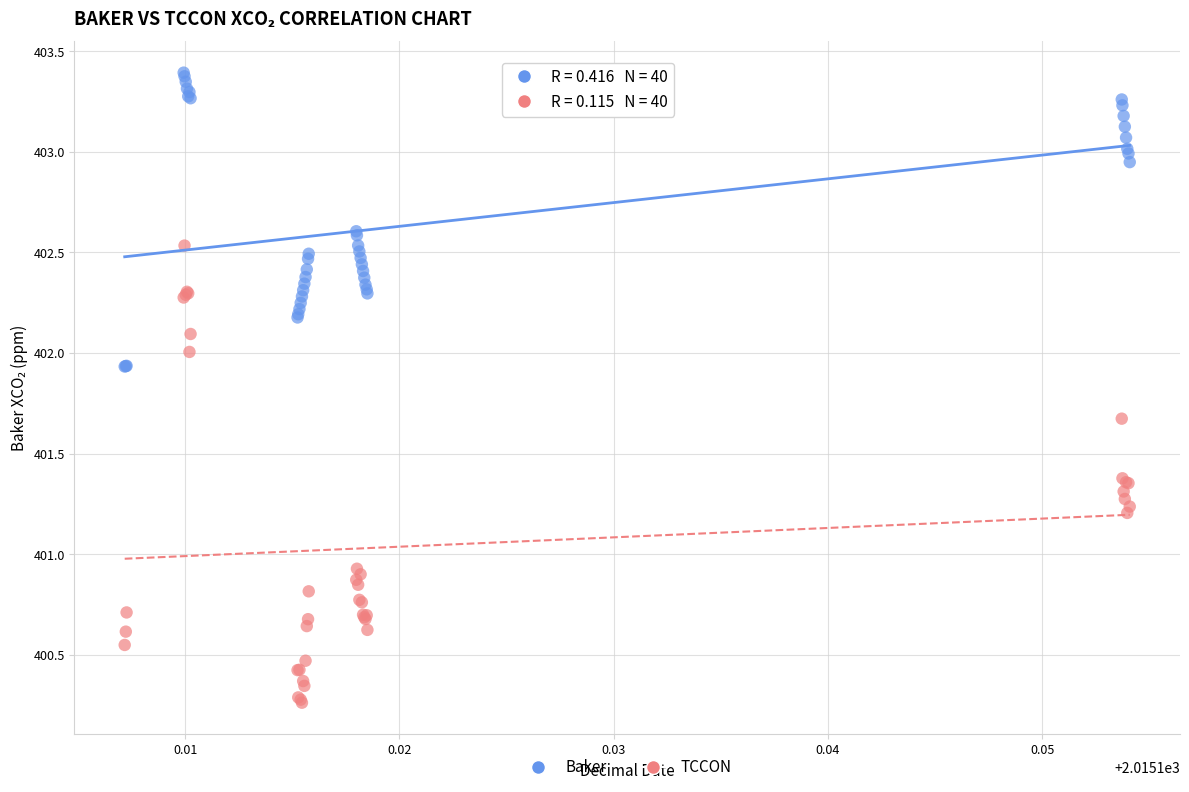

Which series reaches the minimum Y coordinate?

TCCON